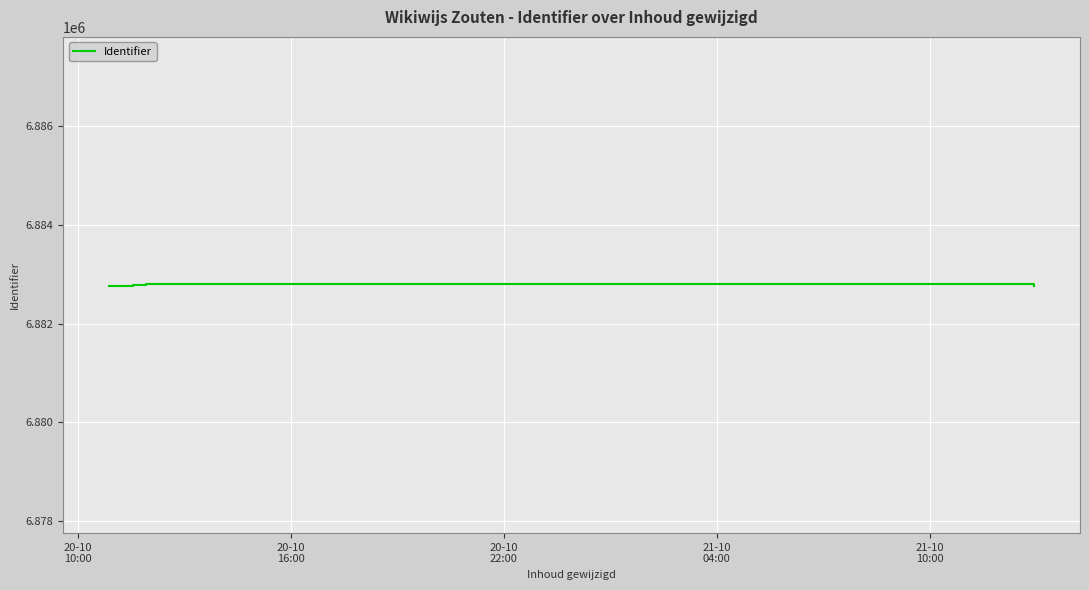

How many interior local peaks (higher than both neighbors) does the data have?

2